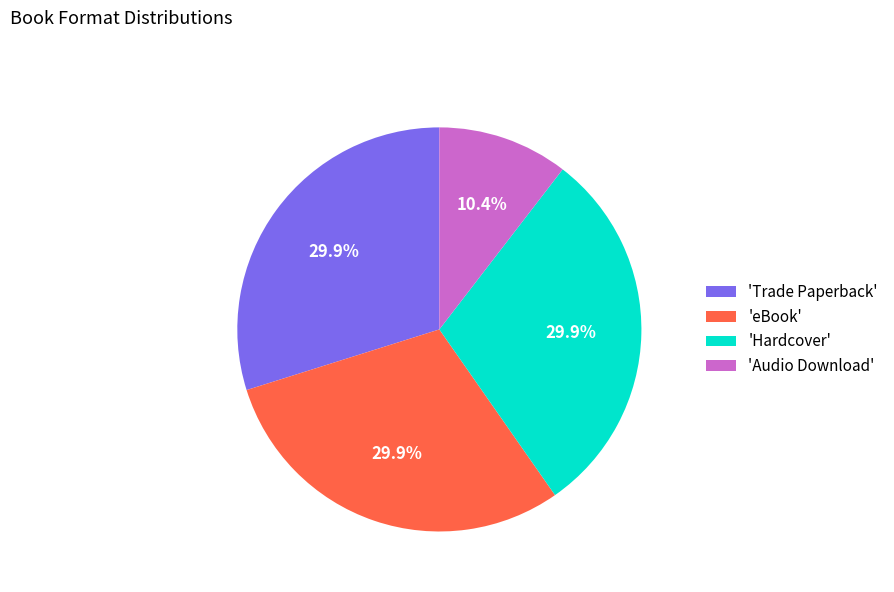

Between 'Trade Paperback' and 'Audio Download', which is larger?

'Trade Paperback'